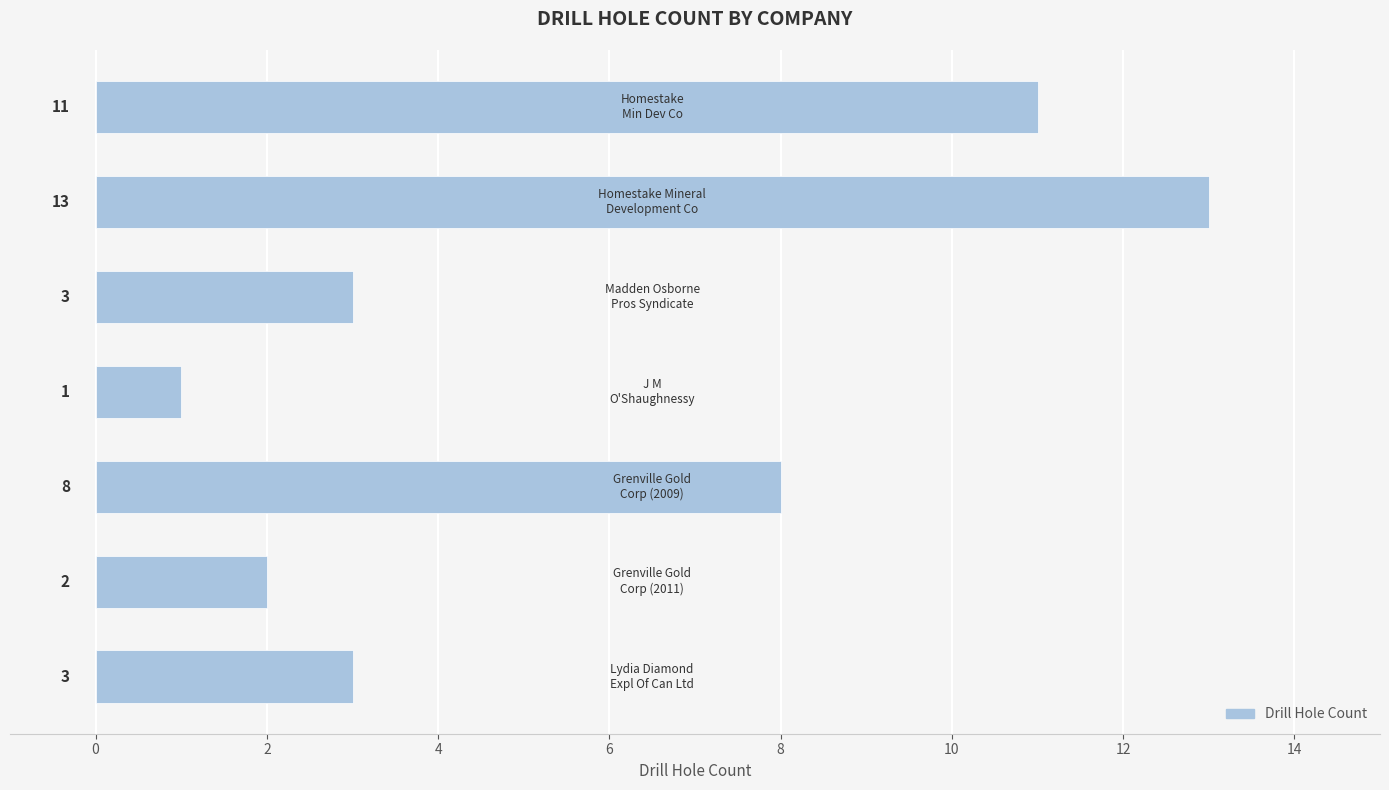

What is the sum of all values?

41